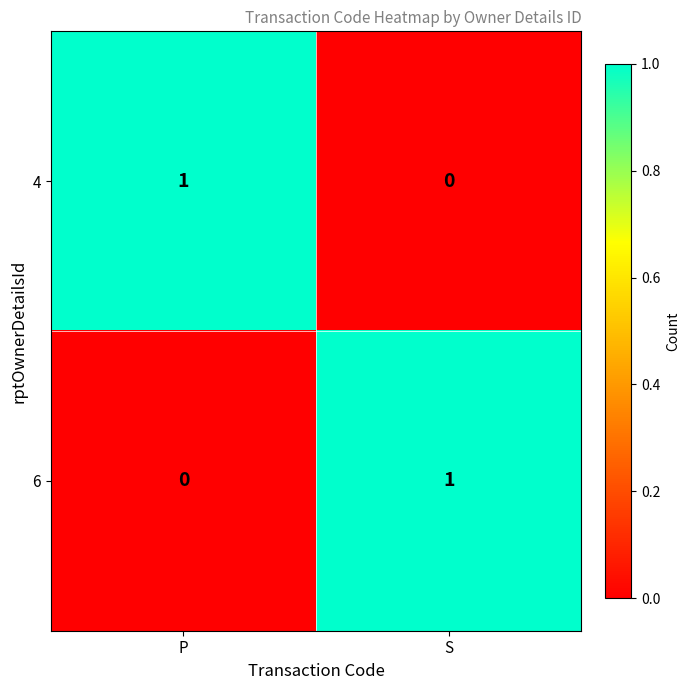

Reading left to right, list all the values displayed in this chart.

4: P=1	S=0
6: P=0	S=1